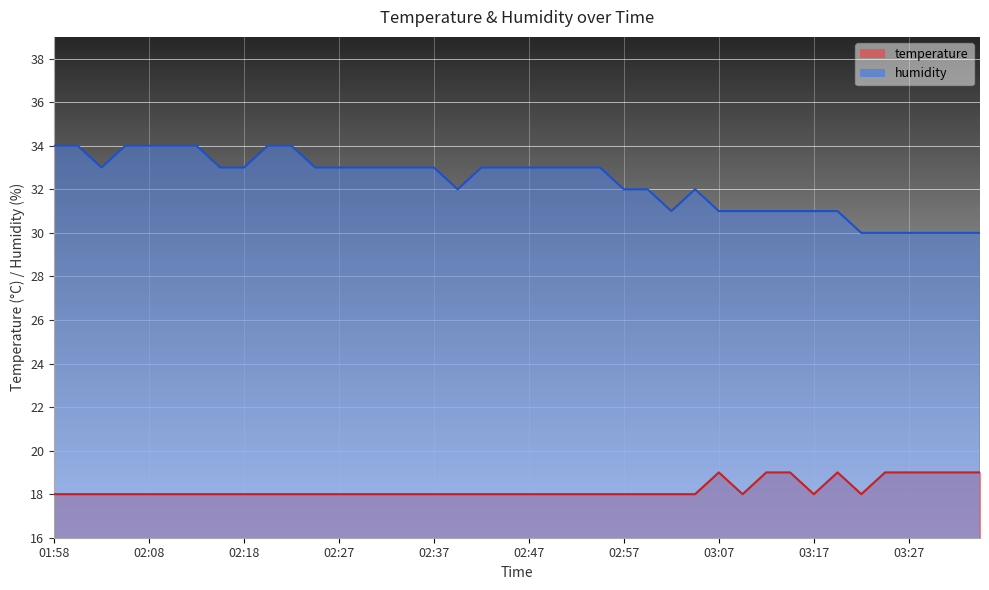

What is the label of the 37th point from the right?

02:05